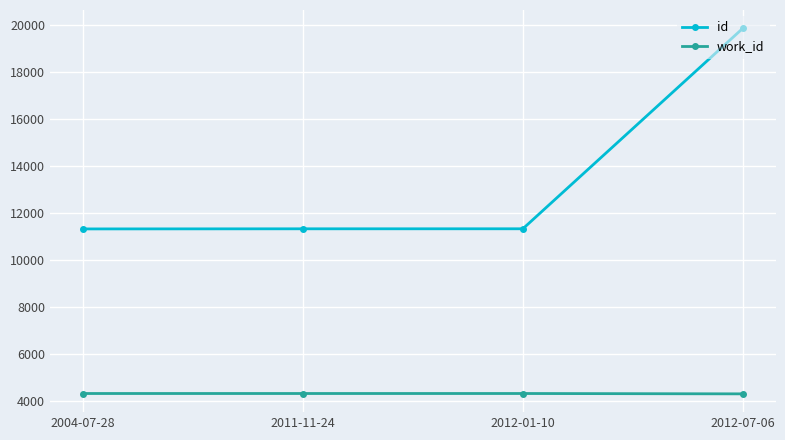

What is the highest value of the work_id series?

4339